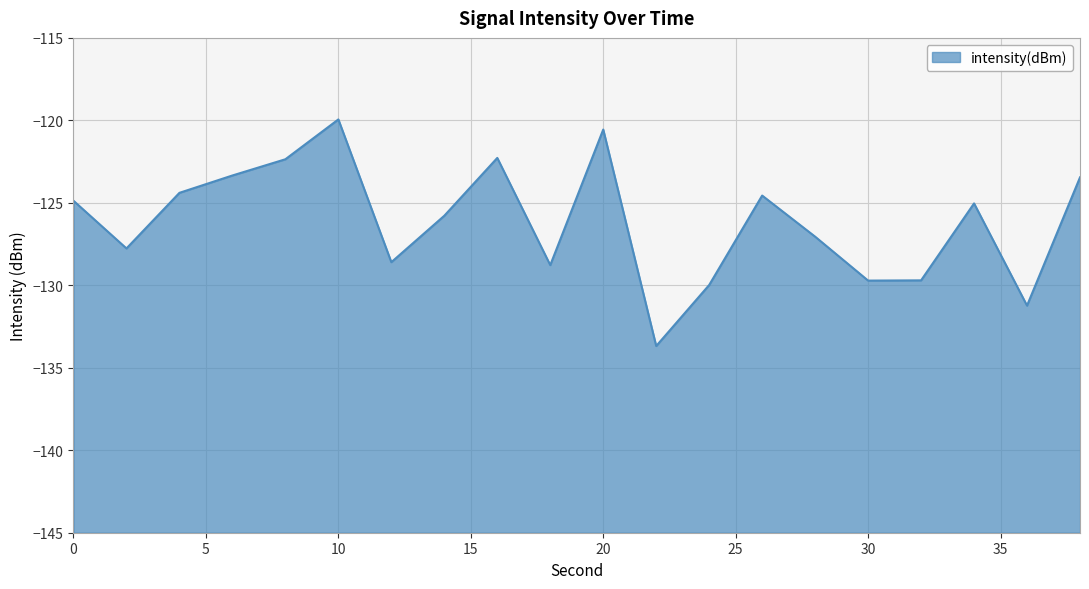

What is the change in value from 8 to 20?

+1.8